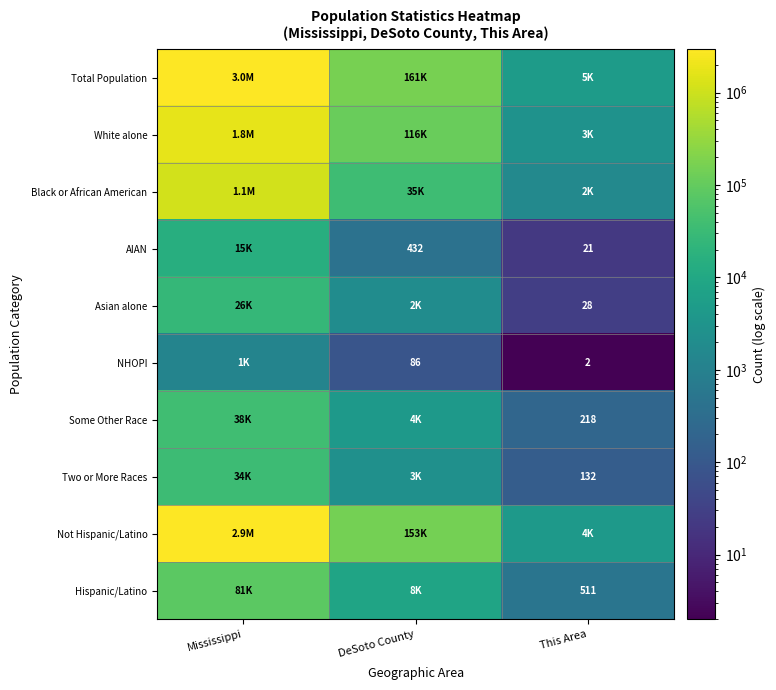

True or false: Some Other Race has a value of 297 at This Area.

False